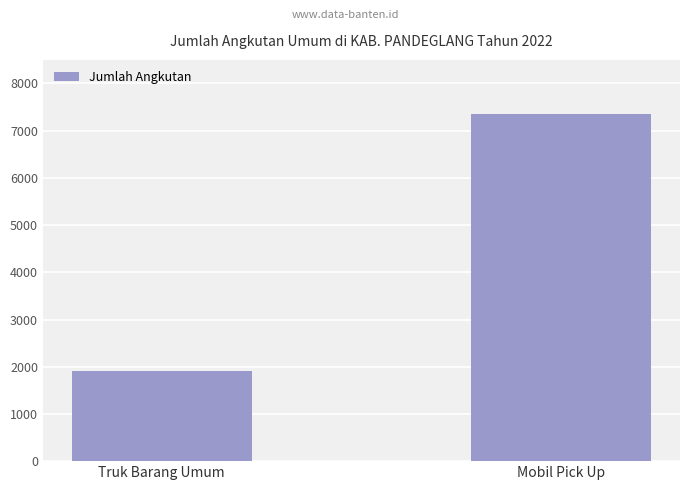

Which has a higher value, Mobil Pick Up or Truk Barang Umum?

Mobil Pick Up